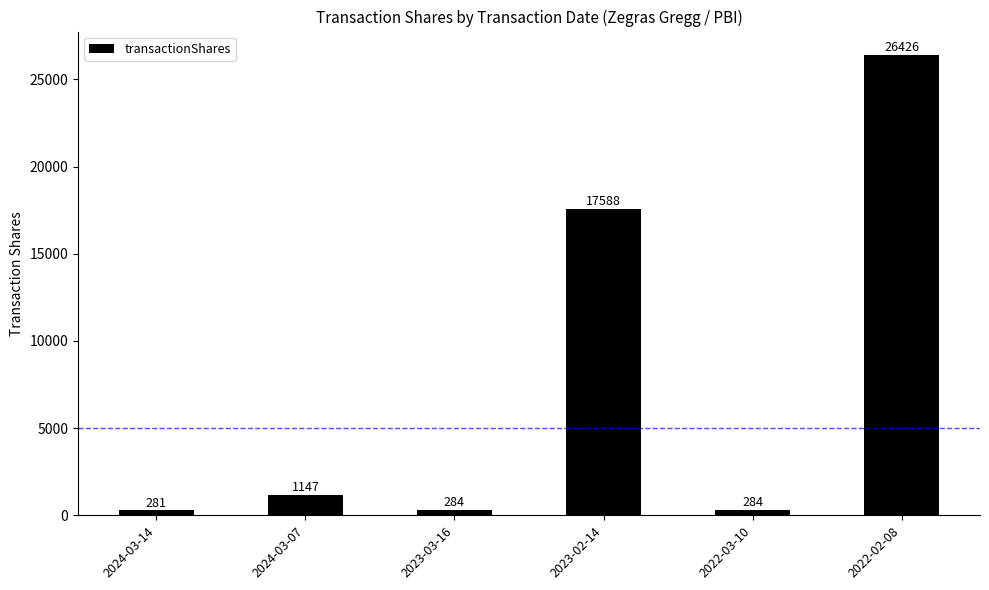

Where is the data nearest to the value 13353?

2023-02-14